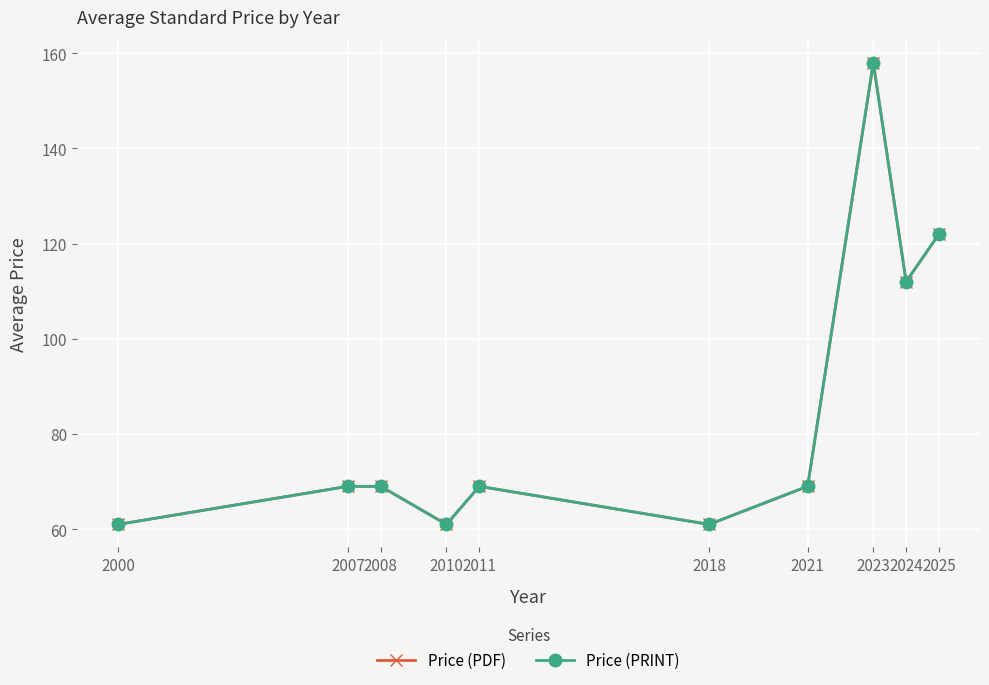

Reading left to right, list all the values displayed in this chart.

Price (PDF): 61	69	69	61	69	61	69	158	112	122
Price (PRINT): 61	69	69	61	69	61	69	158	112	122